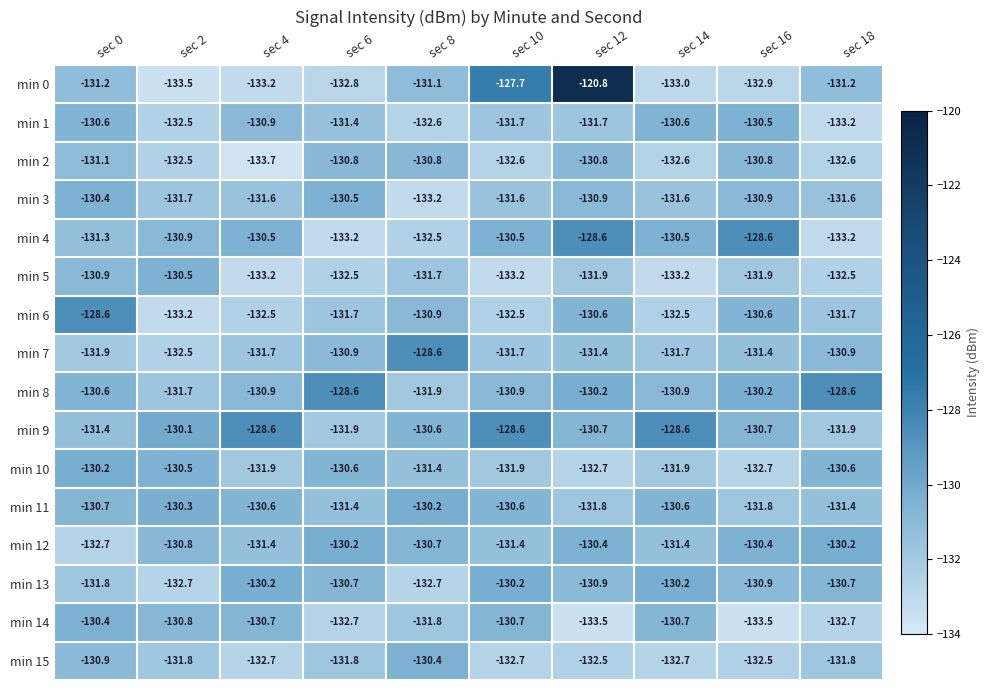

Rank the series at sec 8 from lowest to highest value.

min 3, min 13, min 1, min 4, min 8, min 14, min 5, min 10, min 0, min 6, min 2, min 12, min 9, min 15, min 11, min 7